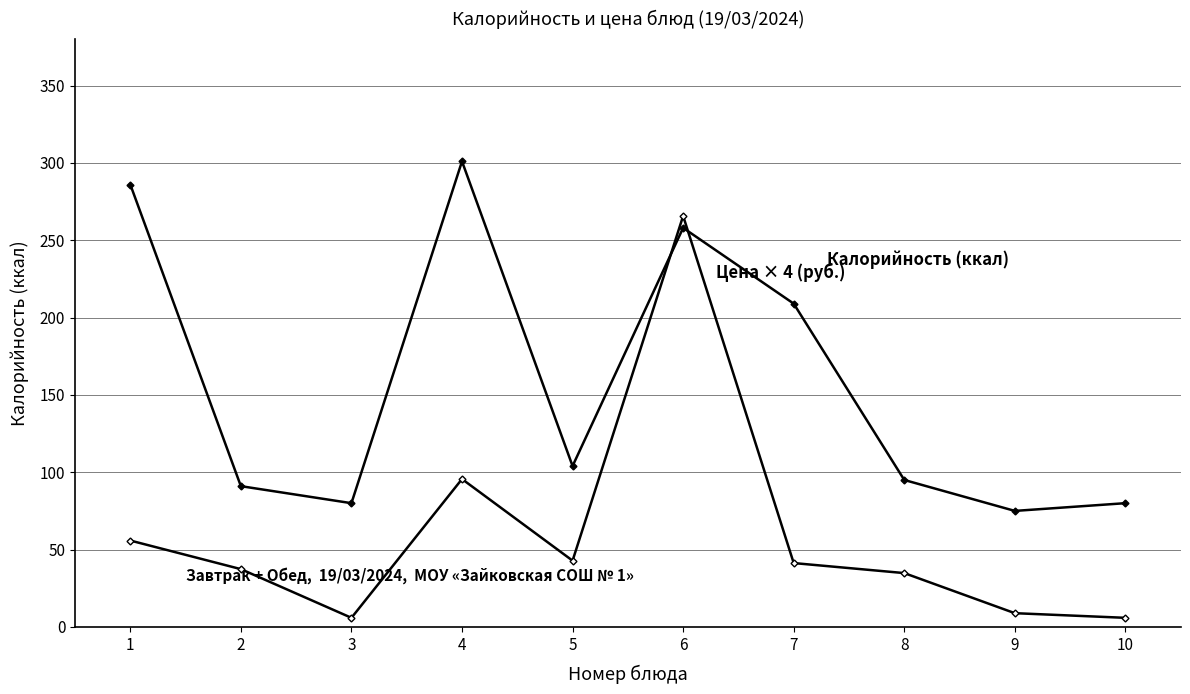

Reading left to right, list all the values displayed in this chart.

Калорийность (ккал): 1=286.0	2=91.0	3=80.0	4=301.0	5=104.0	6=258.0	7=209.0	8=95.0	9=75.0	10=80.0
Цена × 4 (руб.): 1=55.8	2=37.4	3=5.9	4=95.6	5=42.8	6=265.7	7=41.3	8=34.8	9=8.9	10=5.9